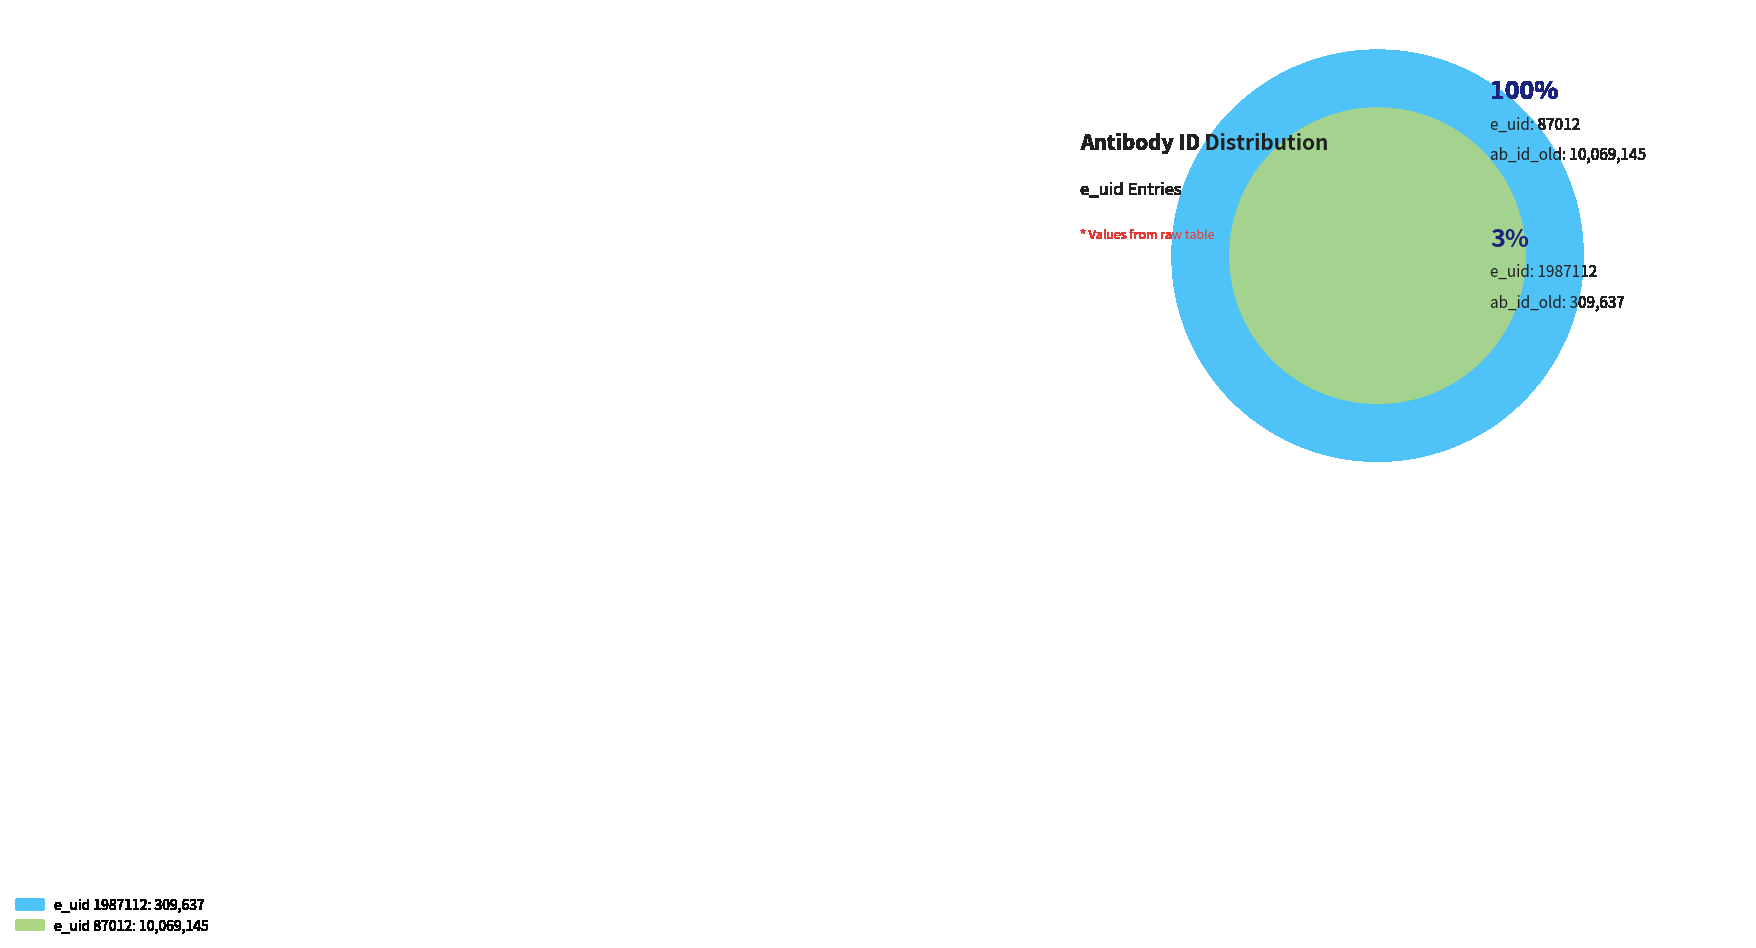

Count the number of slices in the pie.

2